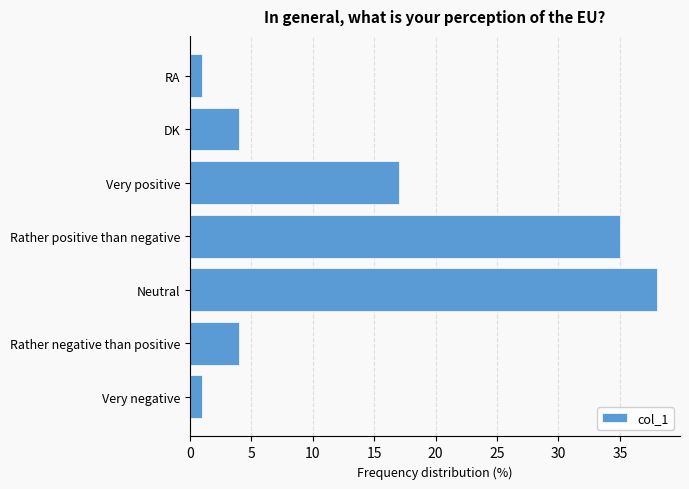

True or false: the data shows 1 at Very negative.

True